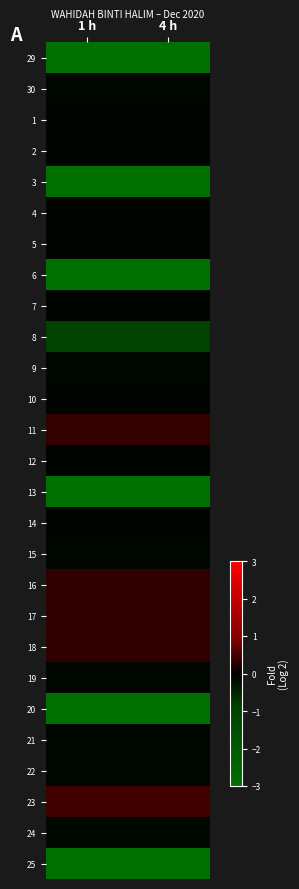

Which has a higher value, 4 h or 1 h?

4 h